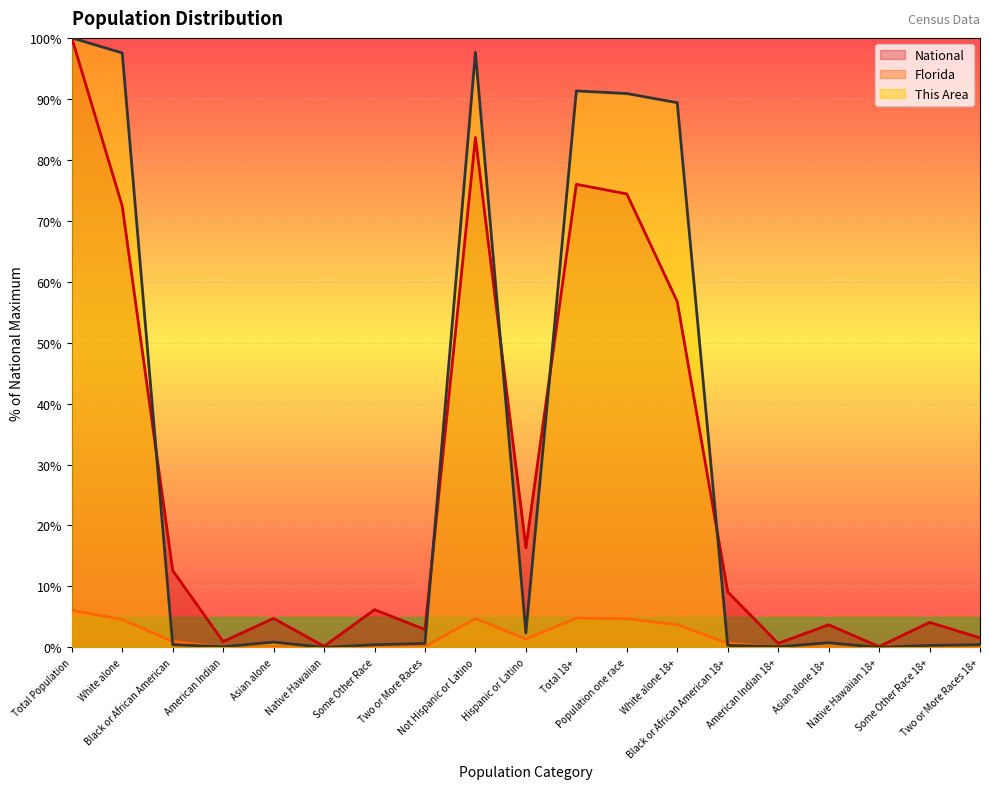

At how many categories does at least one series exceed 32?

6